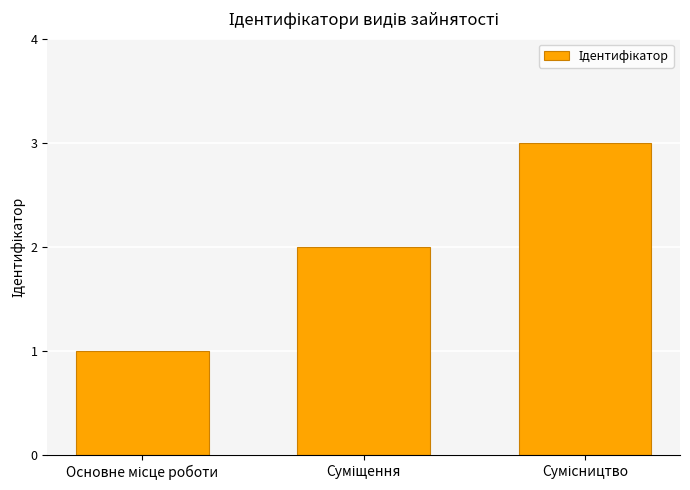

What is the sum of all values?

6